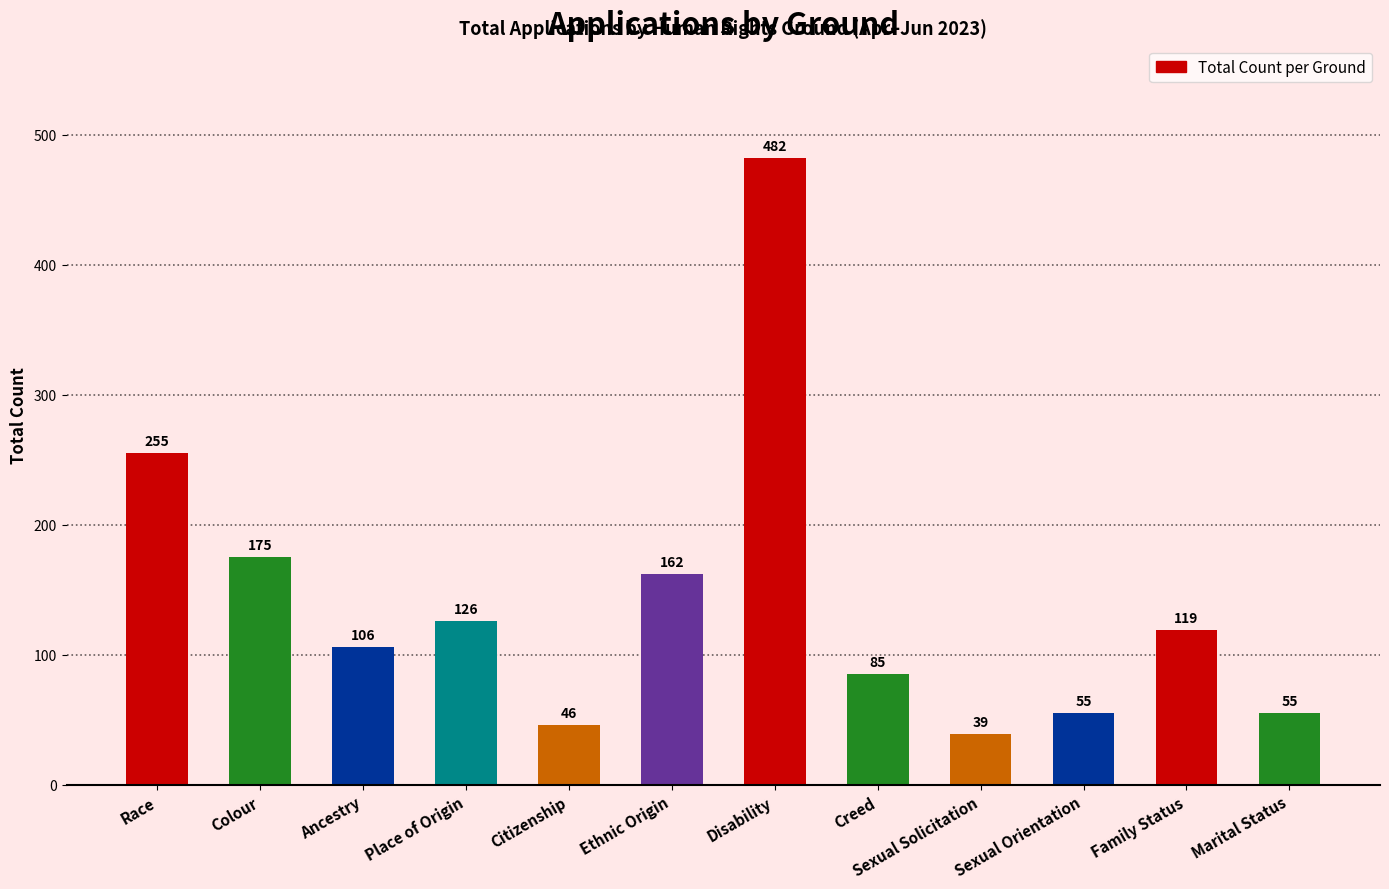

What is the difference between the values at Disability and Place of Origin?

356